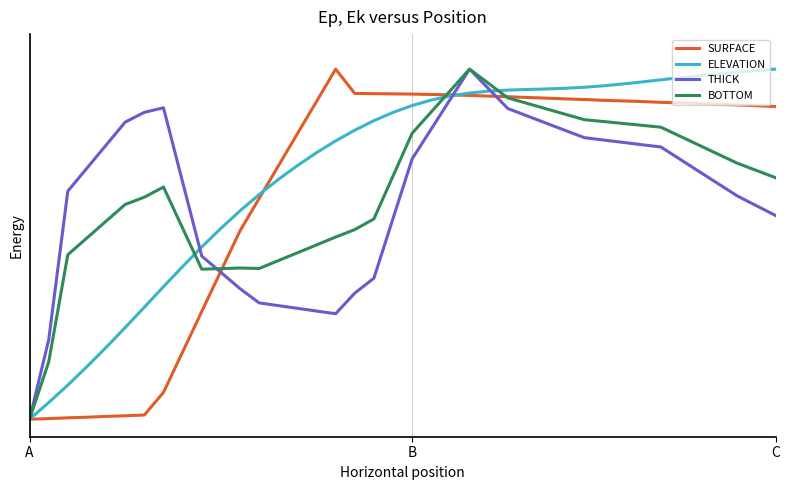

What is the difference between the second highest and second lowest values in the THICK series?

0.7